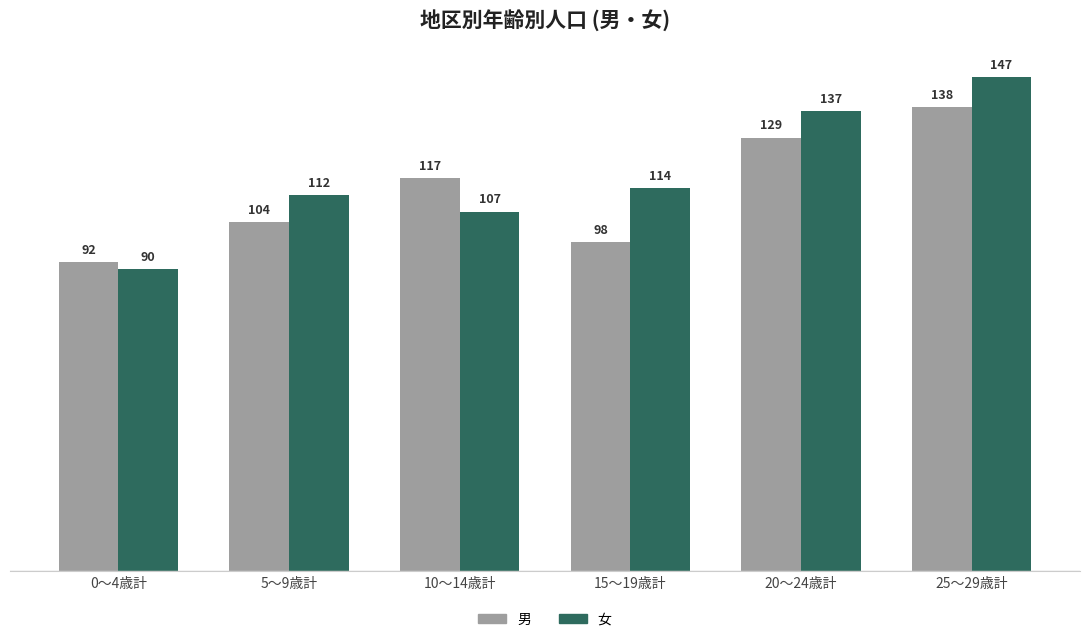

Reading right to left, extract all data points from this chart.

男: 25～29歳計=138	20～24歳計=129	15～19歳計=98	10～14歳計=117	5～9歳計=104	0～4歳計=92
女: 25～29歳計=147	20～24歳計=137	15～19歳計=114	10～14歳計=107	5～9歳計=112	0～4歳計=90